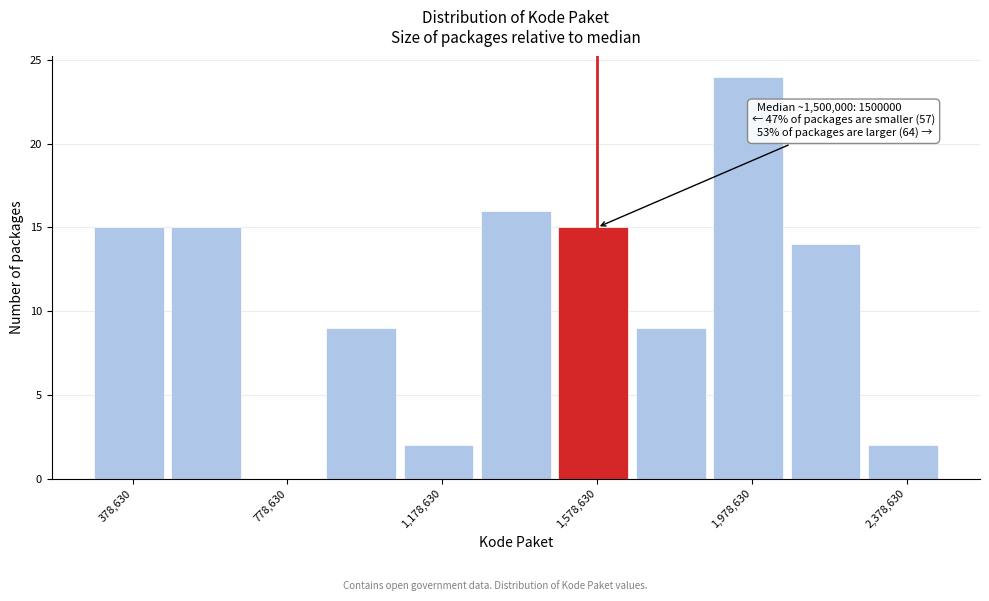

Which range on the x-axis has the tallest bar?

1900000 to 2100000